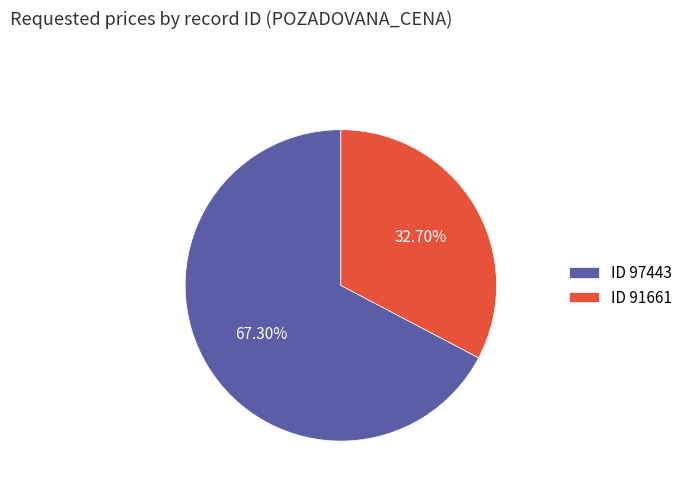

What is the majority slice?

ID 97443